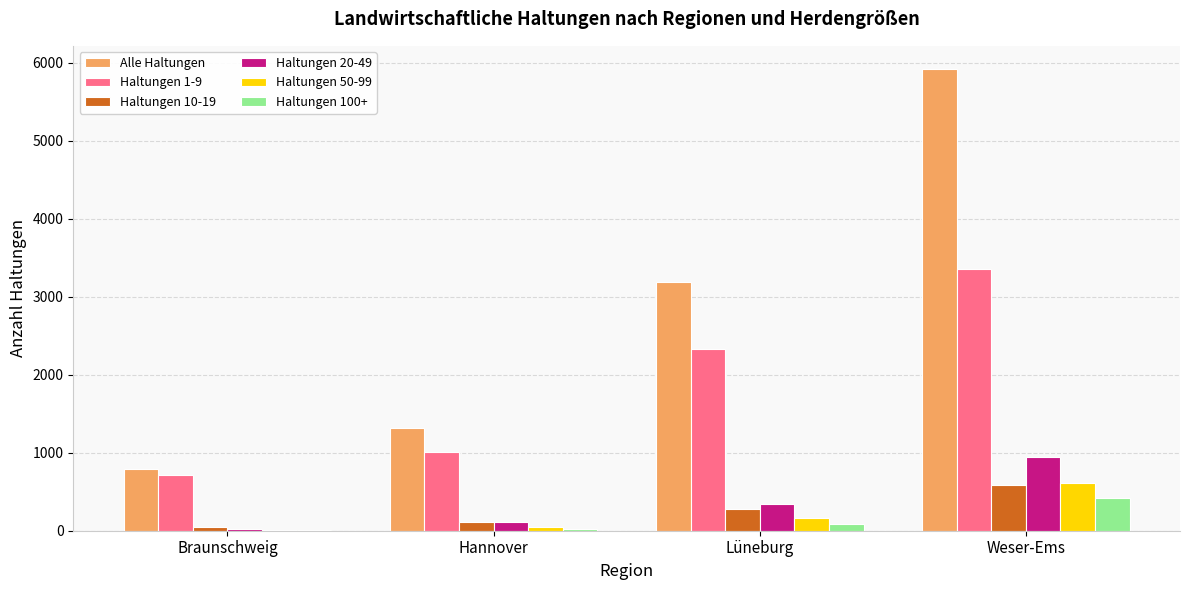

At which category is the sum across all series the highest?

Weser-Ems